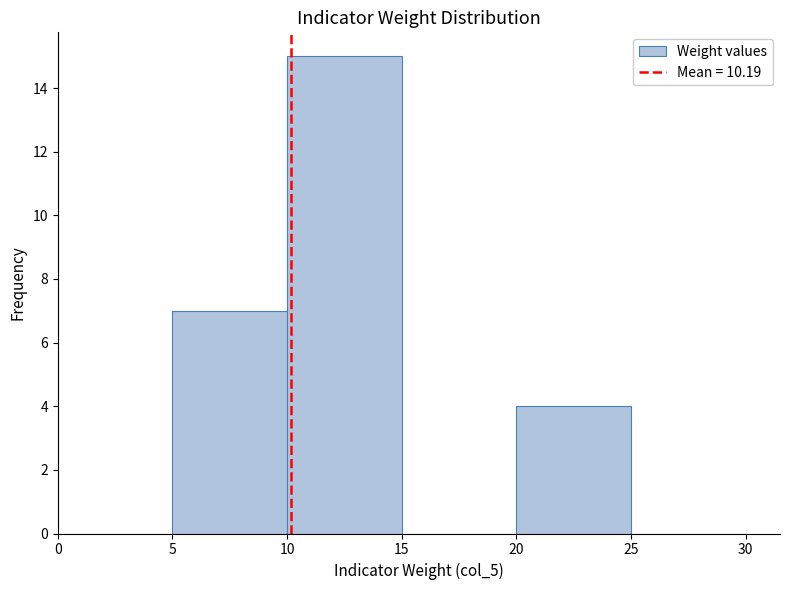

Reading left to right, transcribe this chart: for each bar, give the range it covers on the x-axis and its height. The values are not printed on the chart, so give them approximately, as read against the axis.

0 to 5: 0
5 to 10: 7
10 to 15: 15
15 to 20: 0
20 to 25: 4
25 to 30: 0